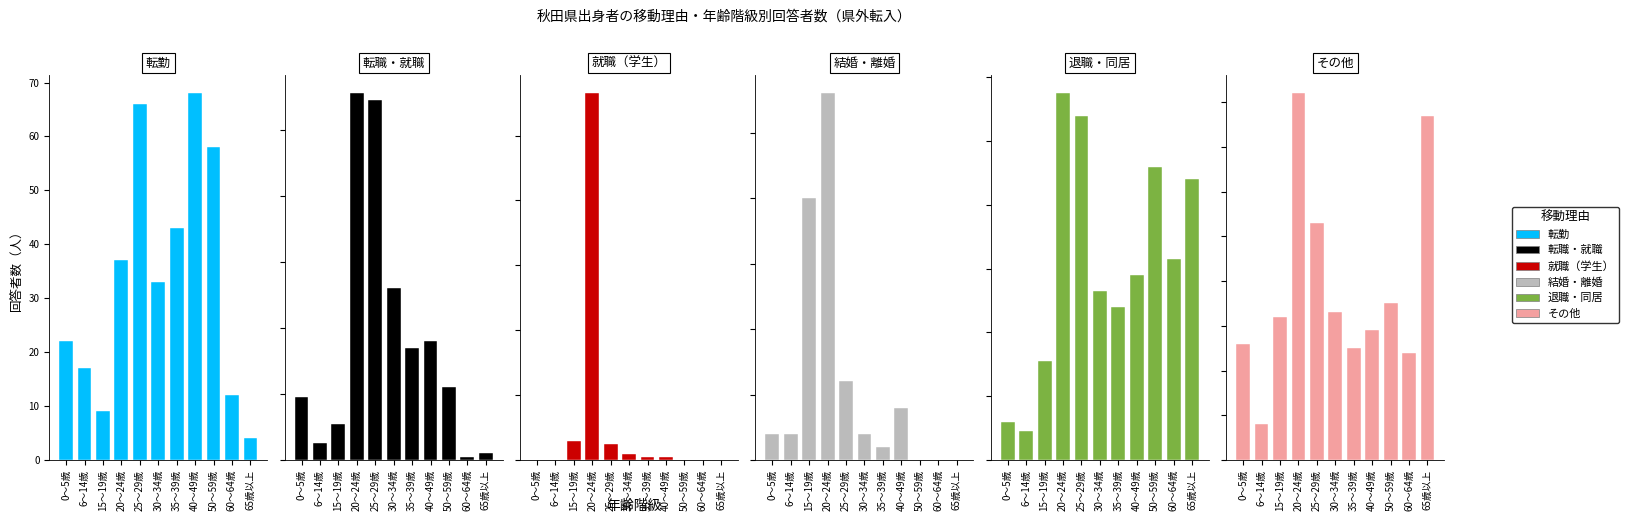

Rank the series by their maximum value, from highest to lowest.

退職・同居, 就職（学生）, 転職・就職, その他, 転勤, 結婚・離婚